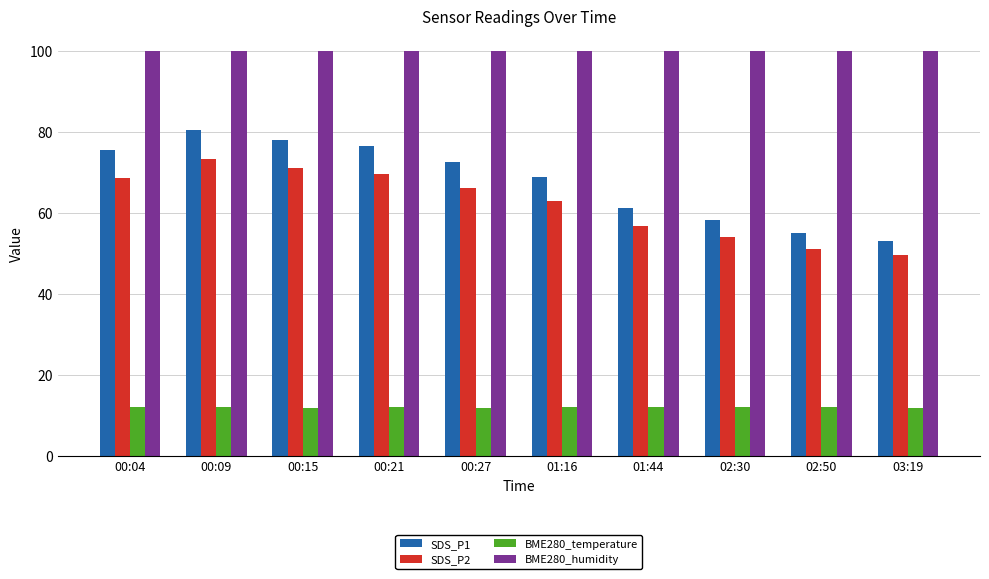

At which label does SDS_P1 first exceed 72?

00:04